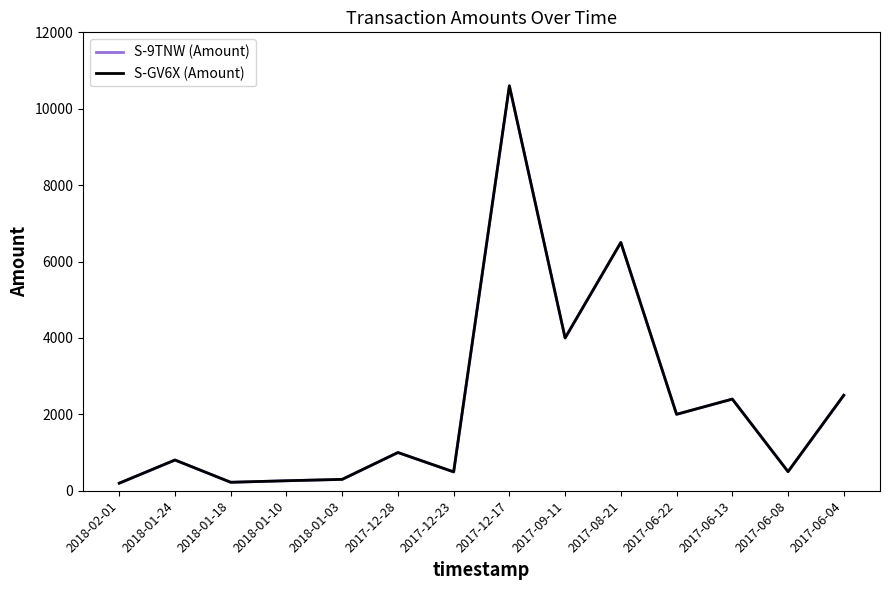

Does the chart have visible grid lines?

No